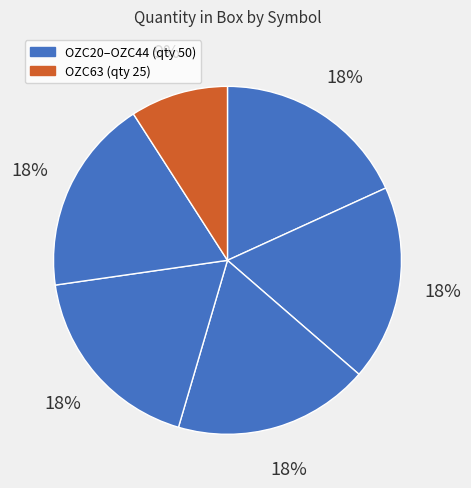

How many segments does this pie chart have?

6